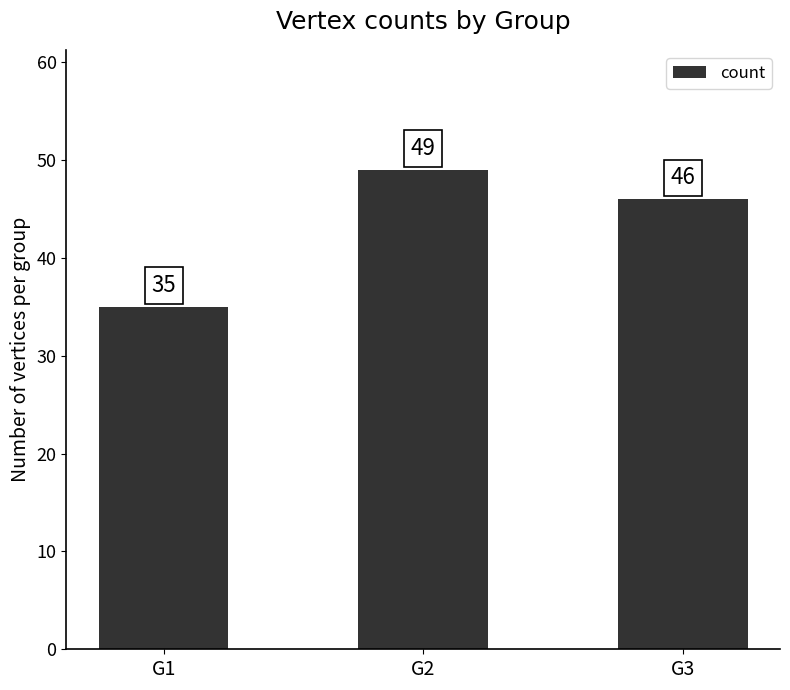

Between G3 and G1, which is larger?

G3